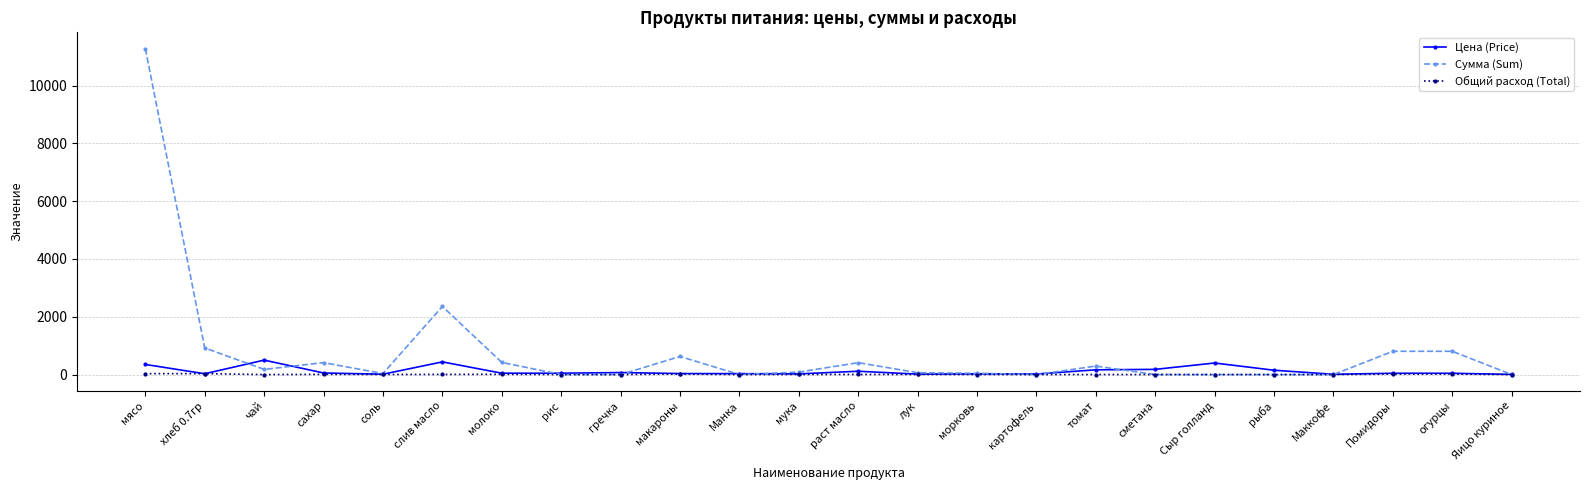

True or false: Сумма (Sum) has a value of 6992.9 at гречка.

False